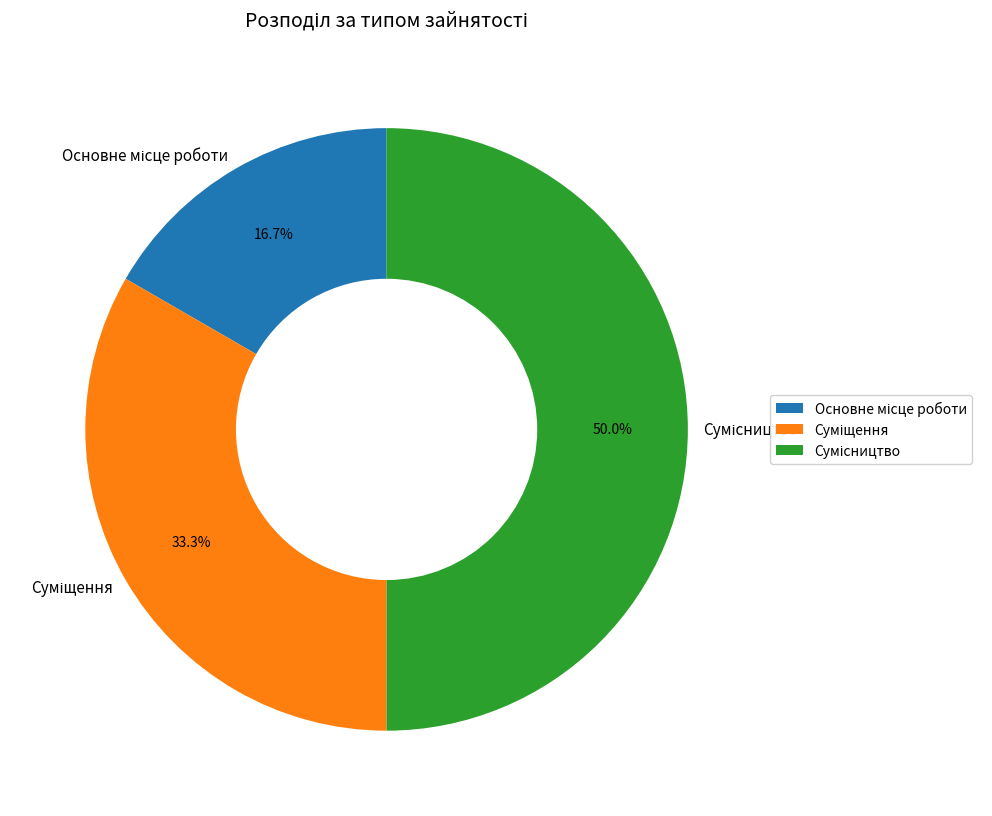

How many slices are in this pie chart?

3